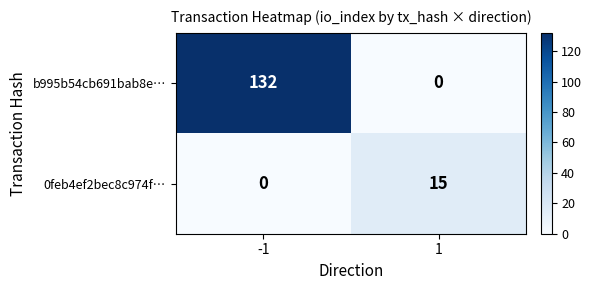

Is it true that 0feb4ef2bec8c974f… equals 15 at 1?

True